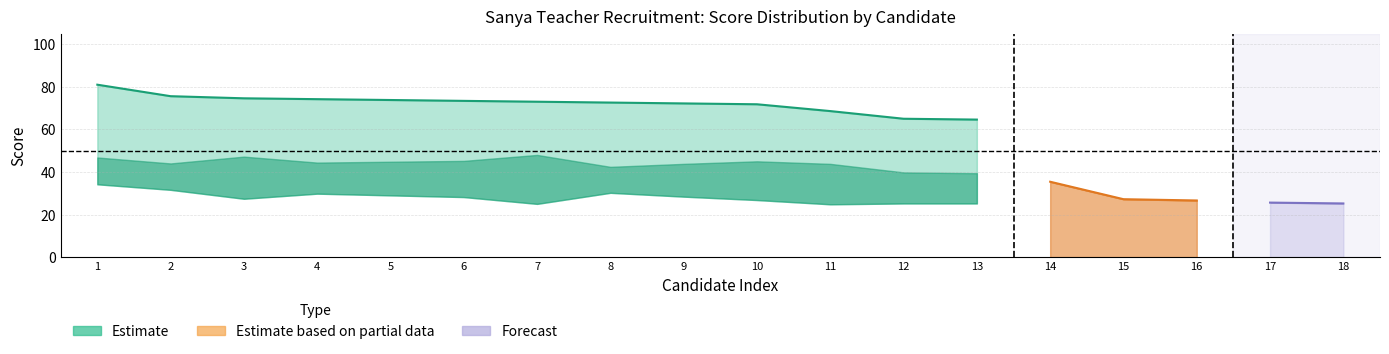

What is the difference between the written_converted values at 1 and 8?

4.0